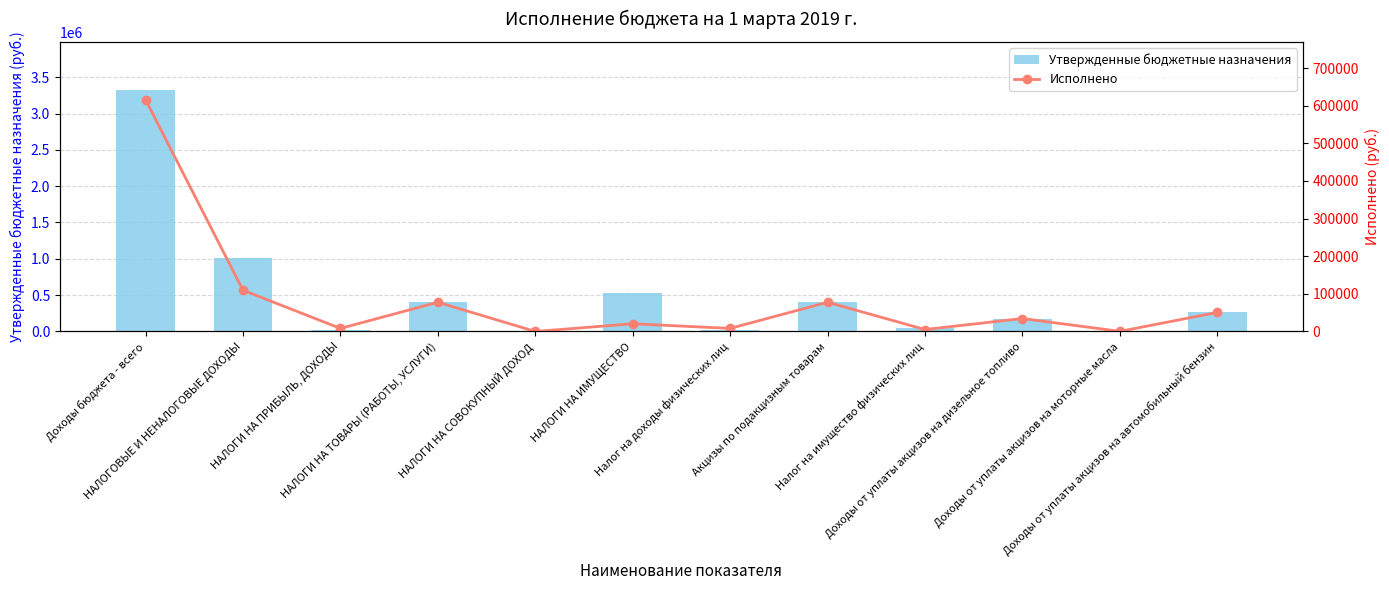

Which series has the largest total across all categories?

Утвержденные бюджетные назначения